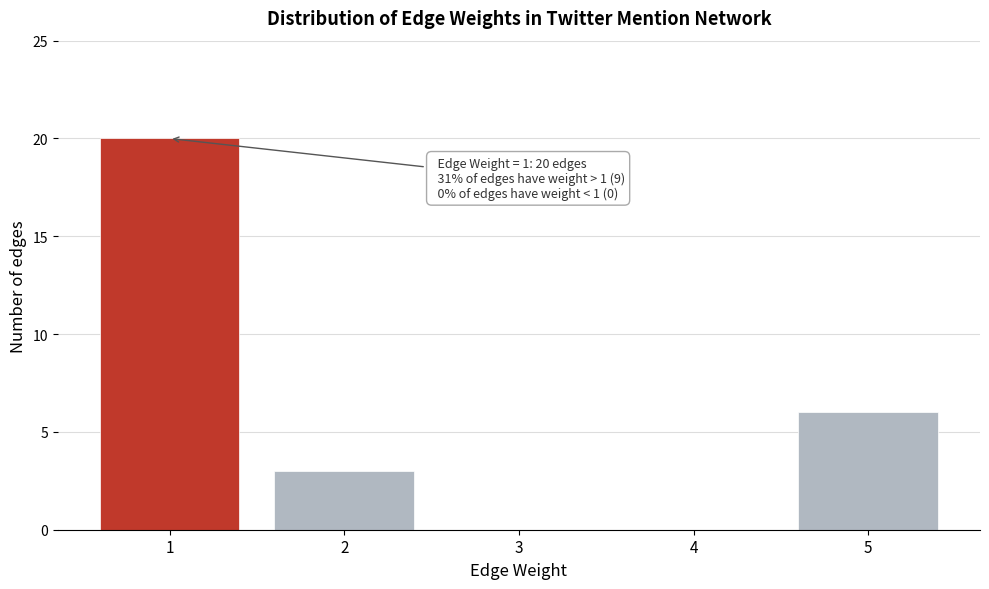

Over which range of the x-axis is the bar tallest?

0.5 to 1.5